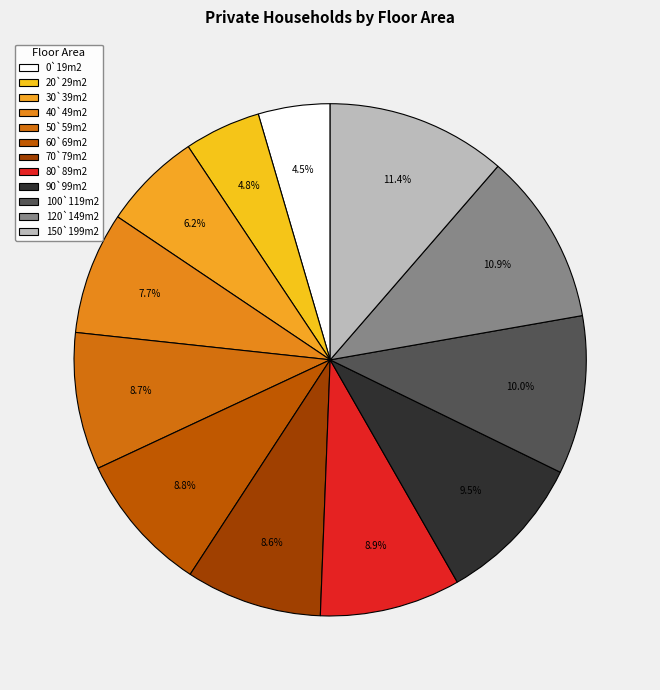

To the nearest percent, what portion does 70`79m2 represent?

9%